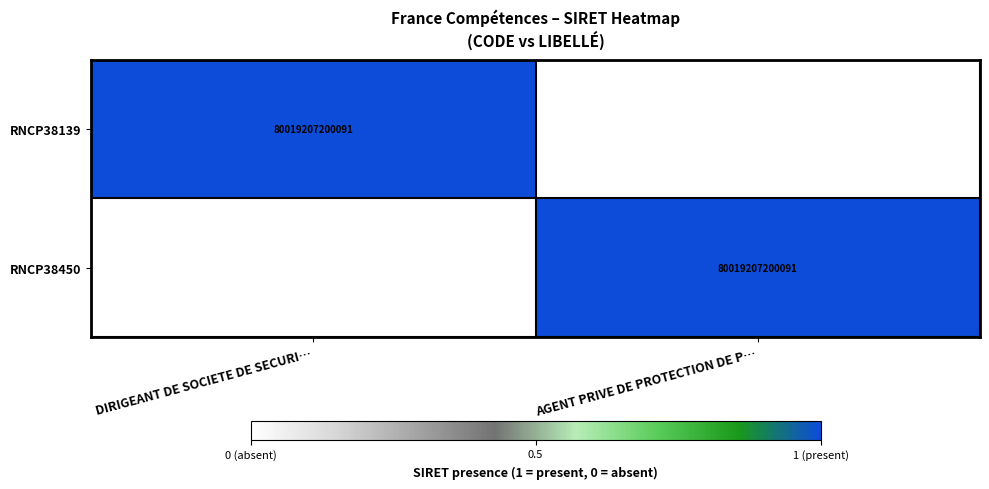

At which category does the chart reach its minimum across all series?

AGENT PRIVE DE PROTECTION DE P…